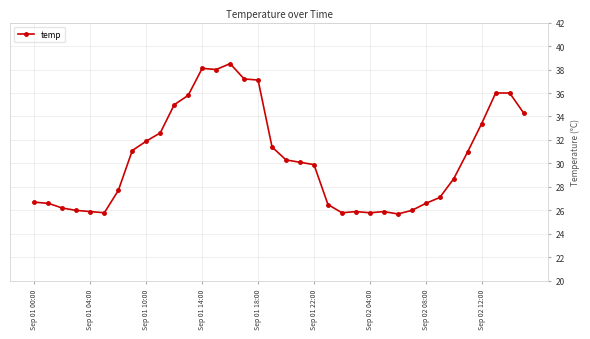

What is the difference between the second highest and minimum values?

12.4